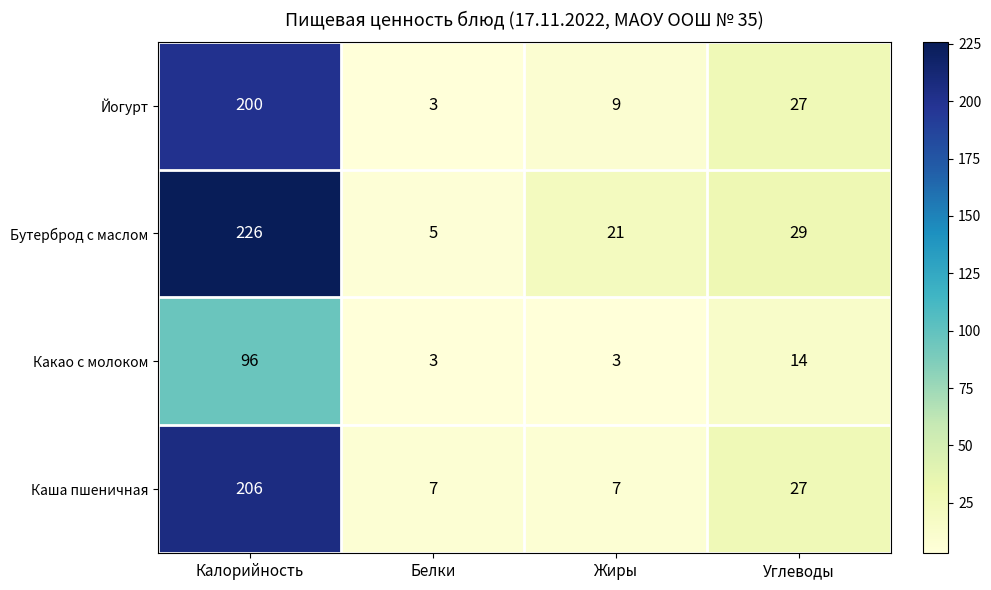

How many data points does each series have?

4